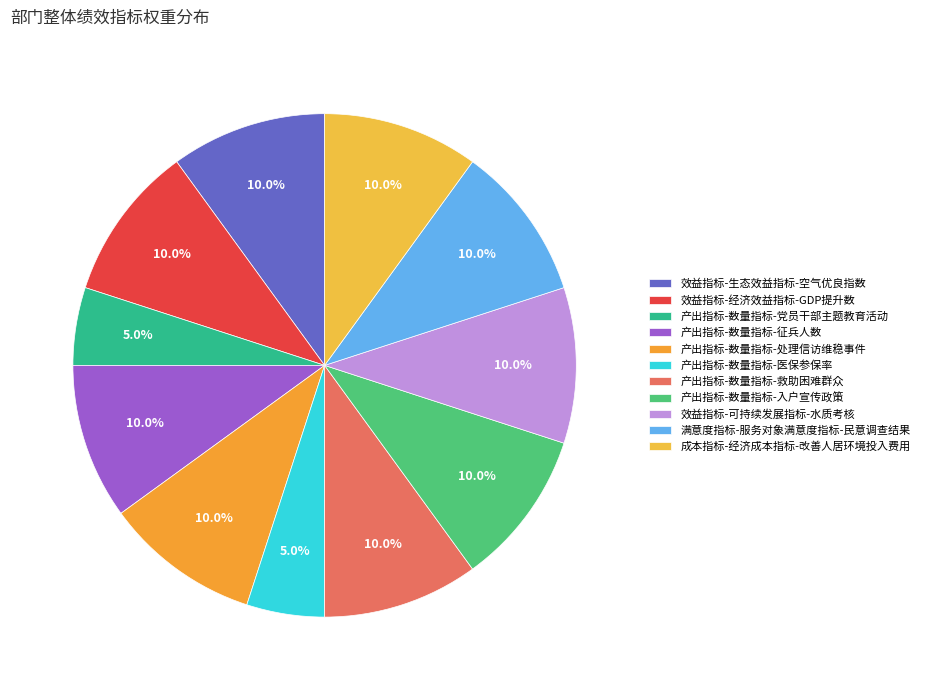

How many segments does this pie chart have?

11